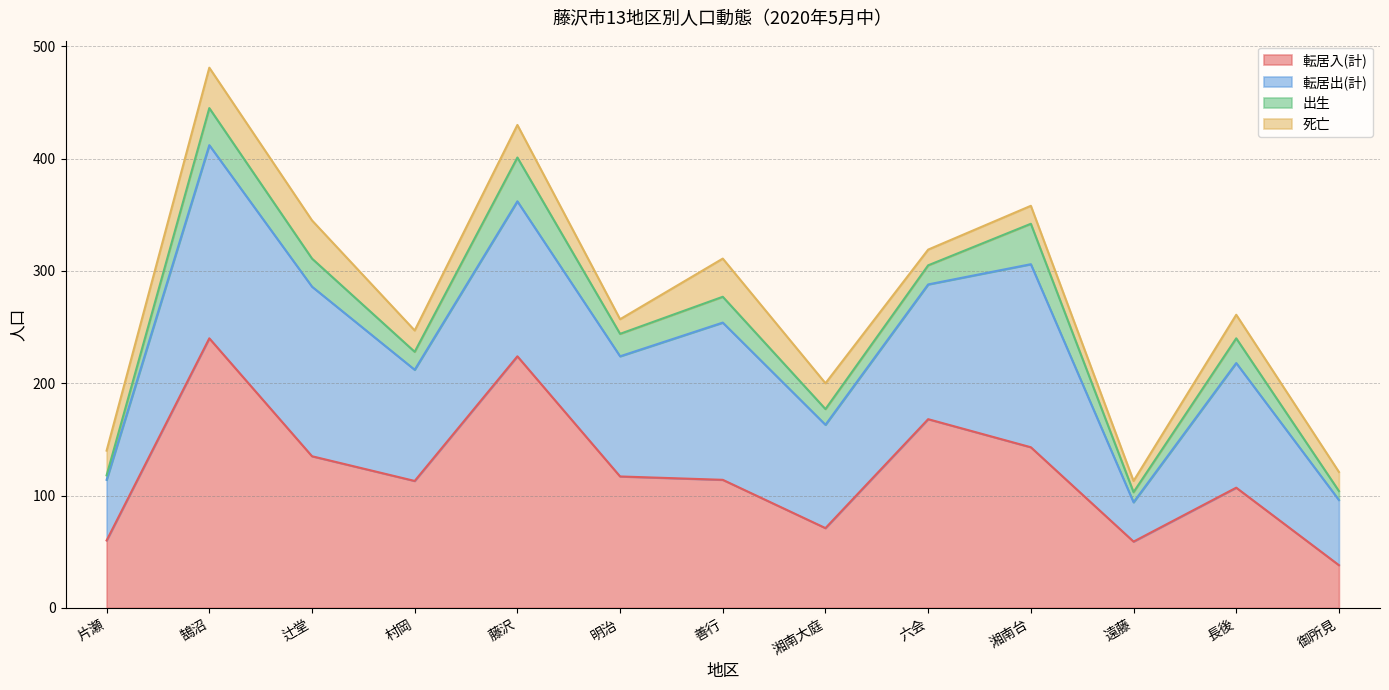

True or false: 転居出(計) and 出生 cross at least once.

False